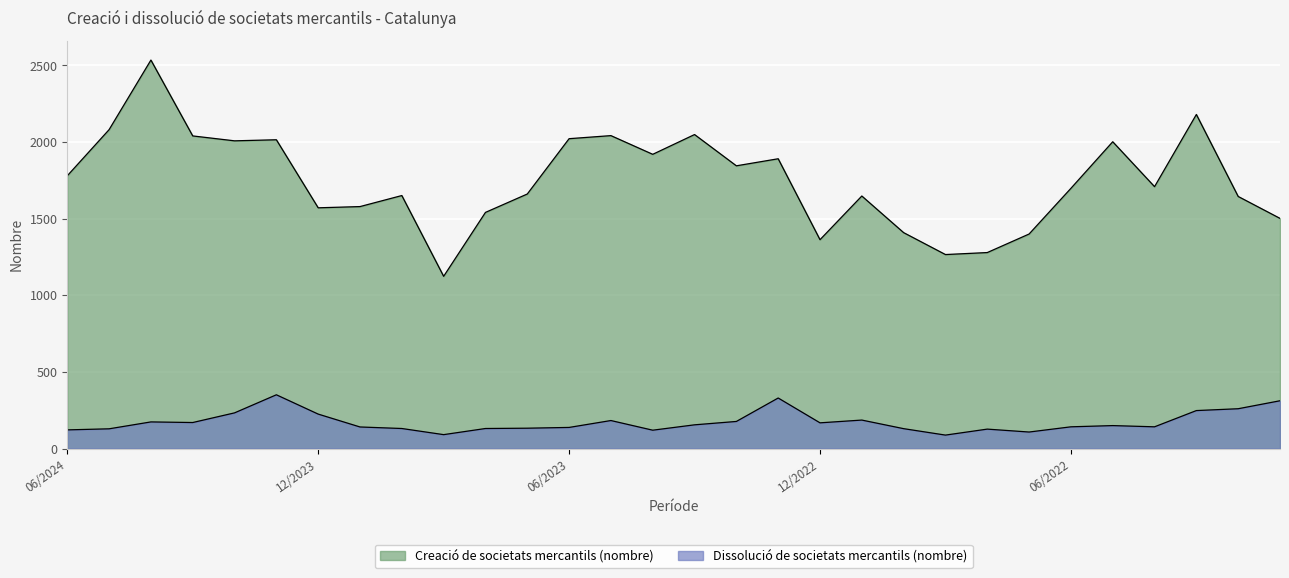

Where is Dissolució de societats mercantils (nombre) nearest to the value 219?

12/2023